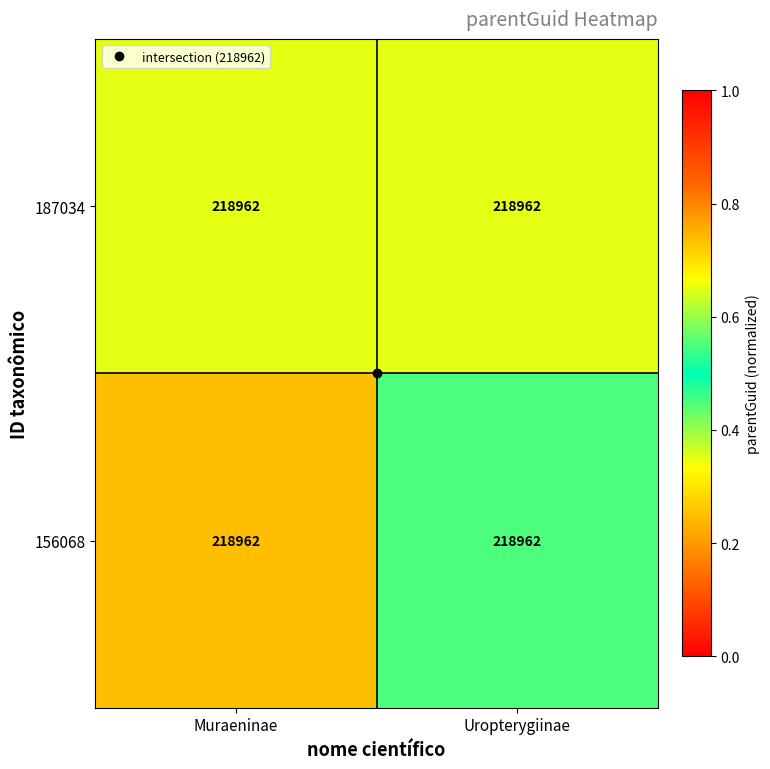

Is it true that 187034 equals 0.5 at Muraeninae?

False